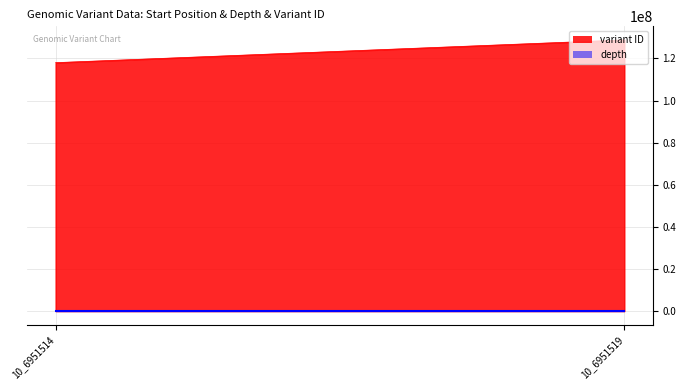

What is the sum of the depth values at 10_6951514 and 10_6951519?

40